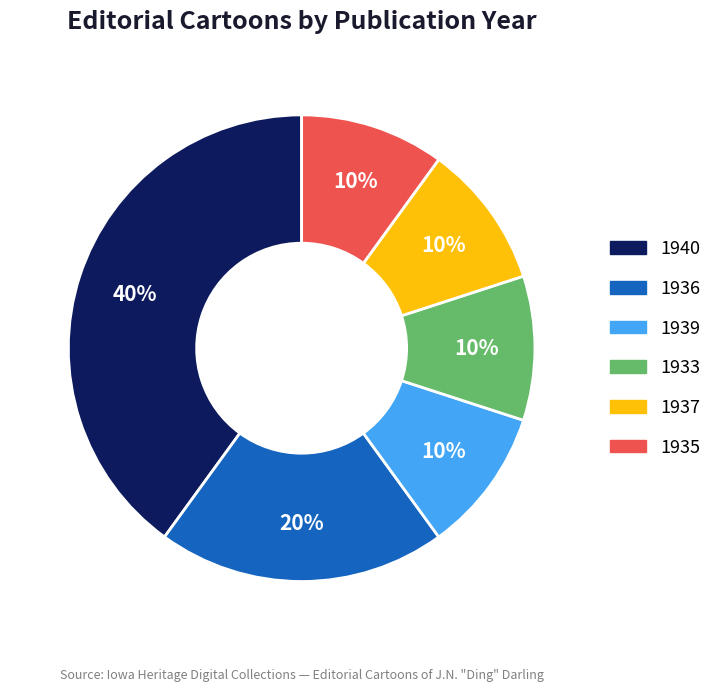

Is there any slice that represents more than half of the pie?

No